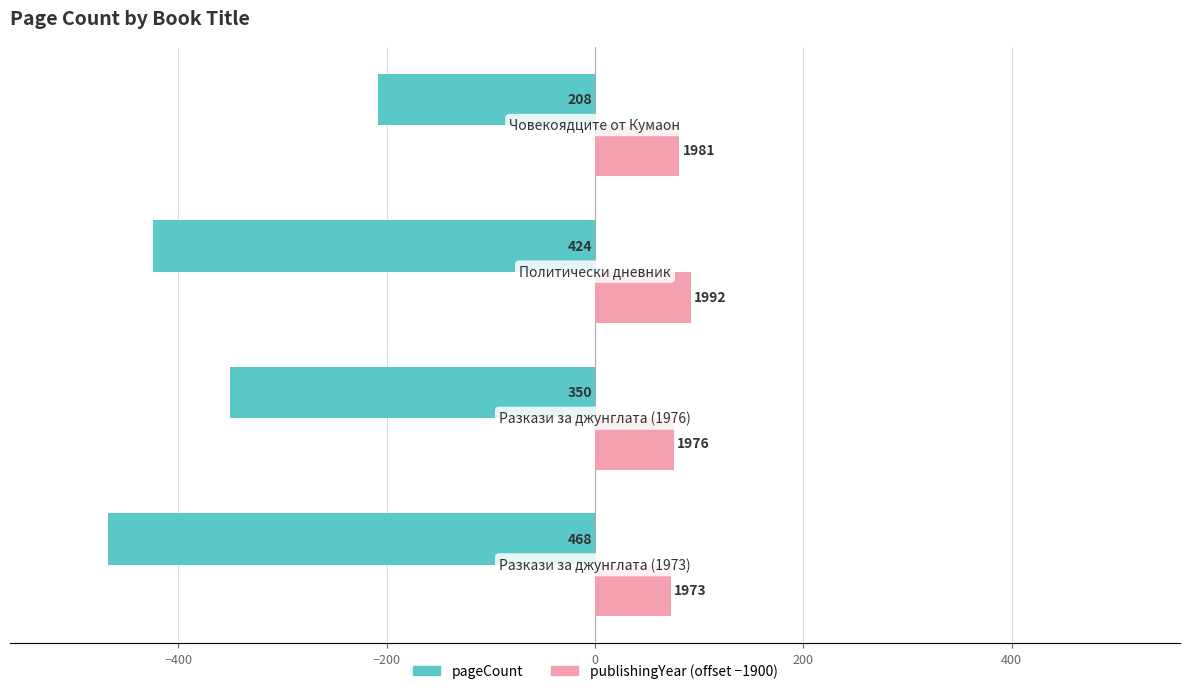

What is the minimum value shown in the chart?

-468